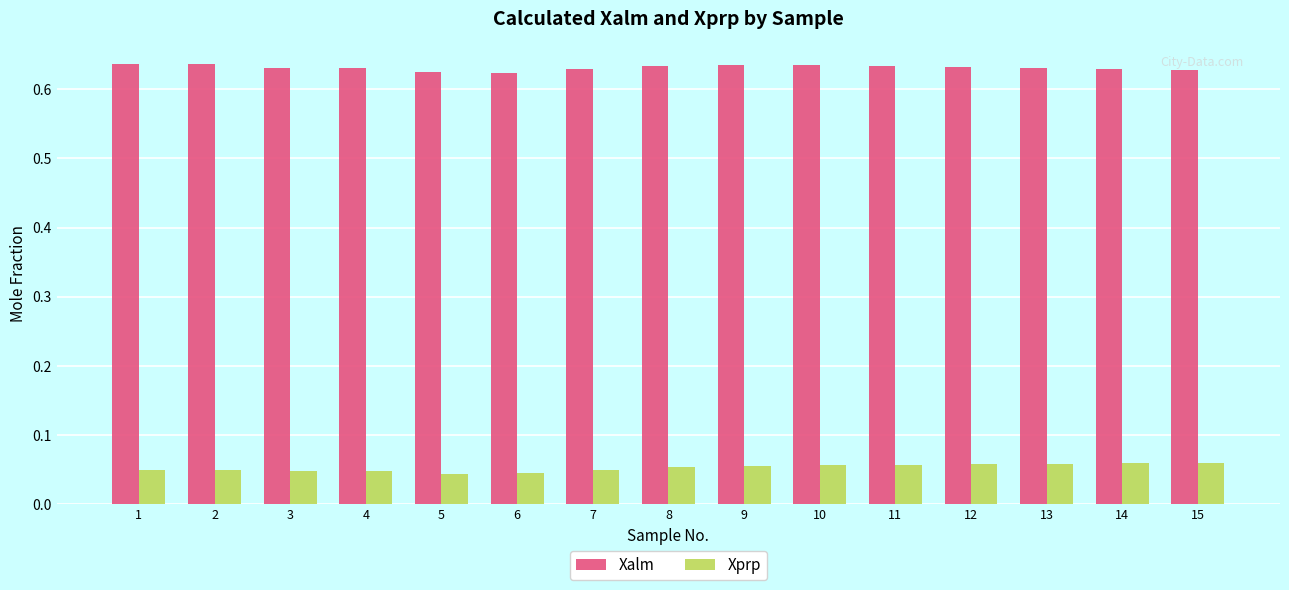

What is the total value across all series at 9?

0.7